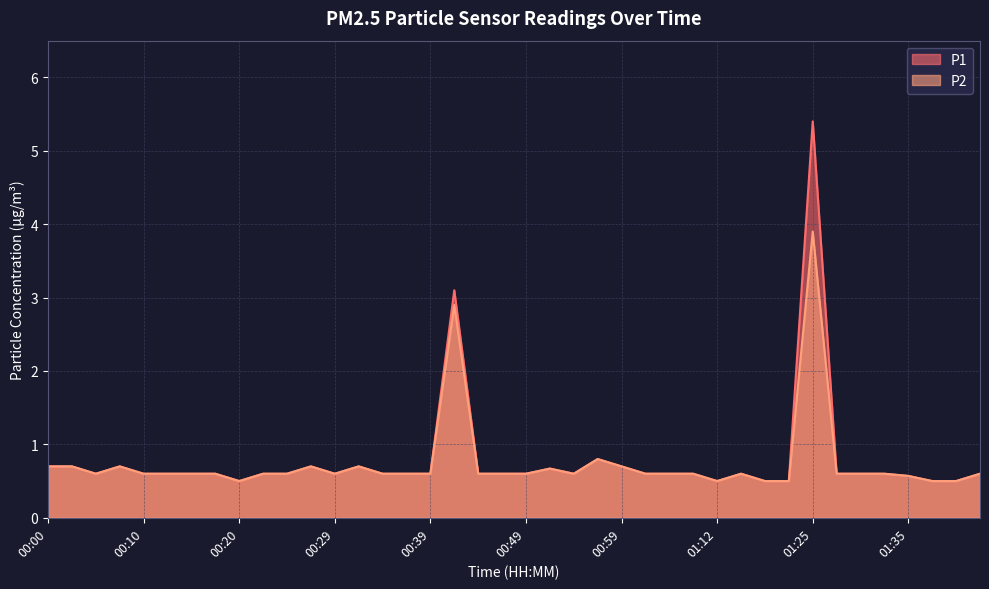

What is the difference between the maximum and minimum values in the P2 series?

3.4